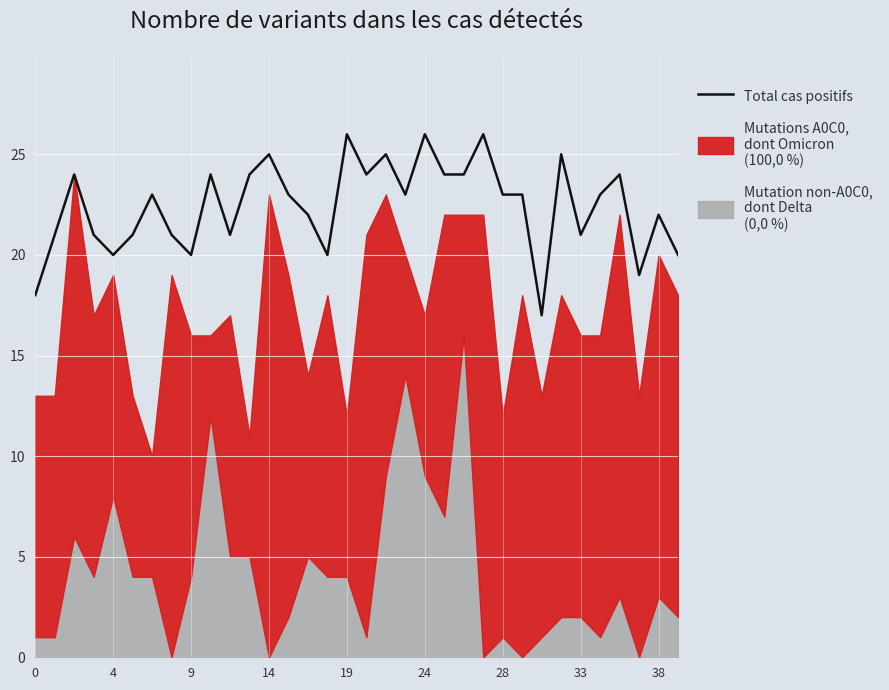

What is the highest value of the Total cas positifs series?

26